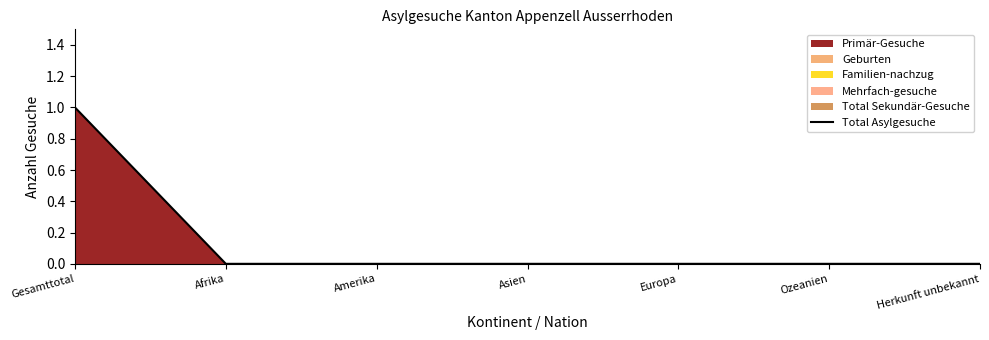

Reading right to left, what are all the values shown in this chart?

Herkunft unbekannt=0	Ozeanien=0	Europa=0	Asien=0	Amerika=0	Afrika=0	Gesamttotal=1